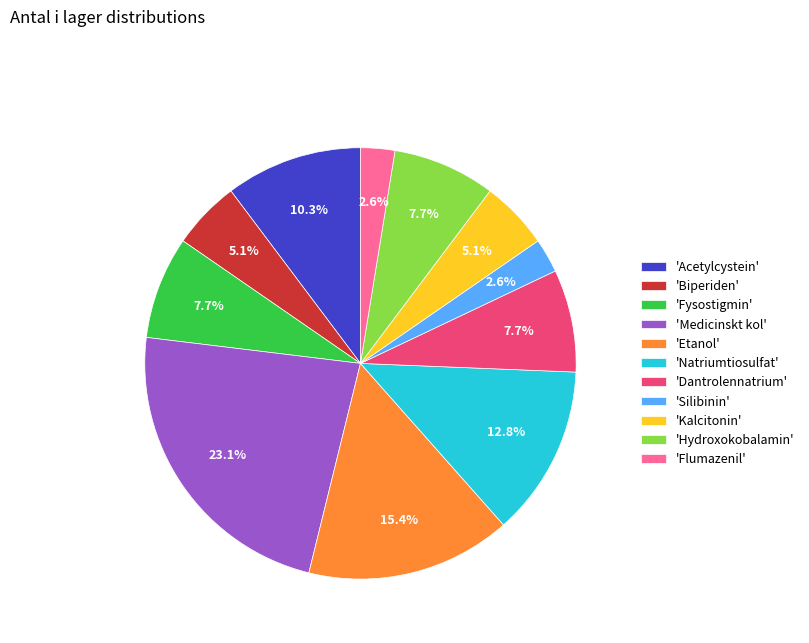

Which has a higher value, 'Fysostigmin' or 'Biperiden'?

'Fysostigmin'